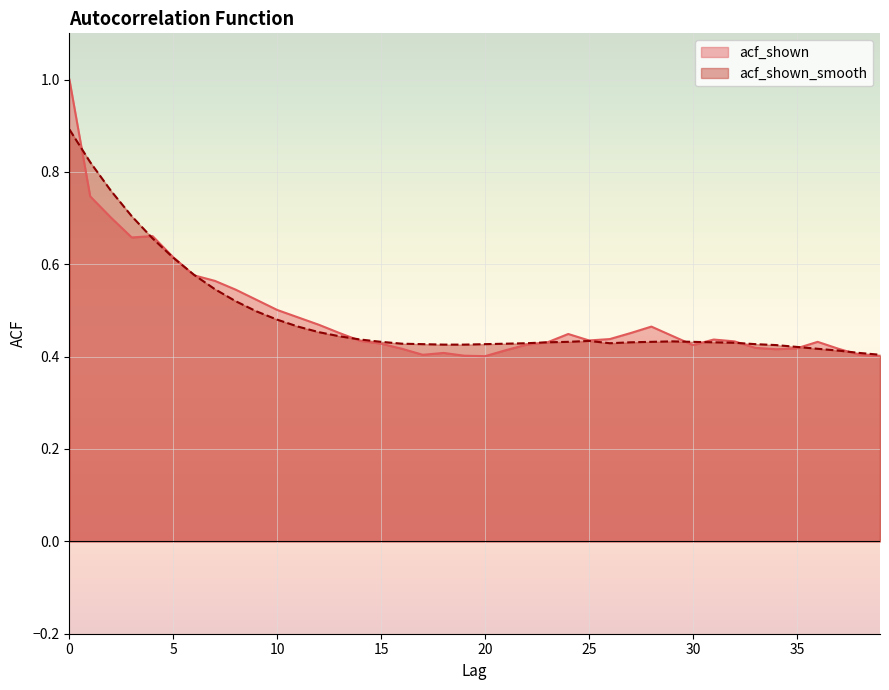

What is the maximum value for acf_shown_smooth?

0.9